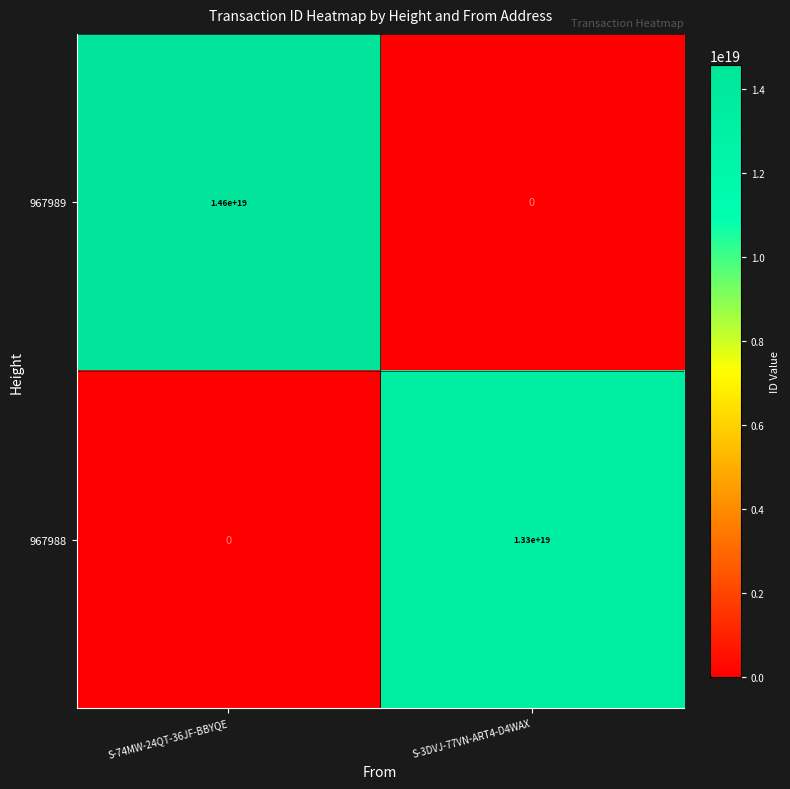

True or false: 967988 has a value of -8985598826809615360 at S-74MW-24QT-36JF-BBYQE.

False